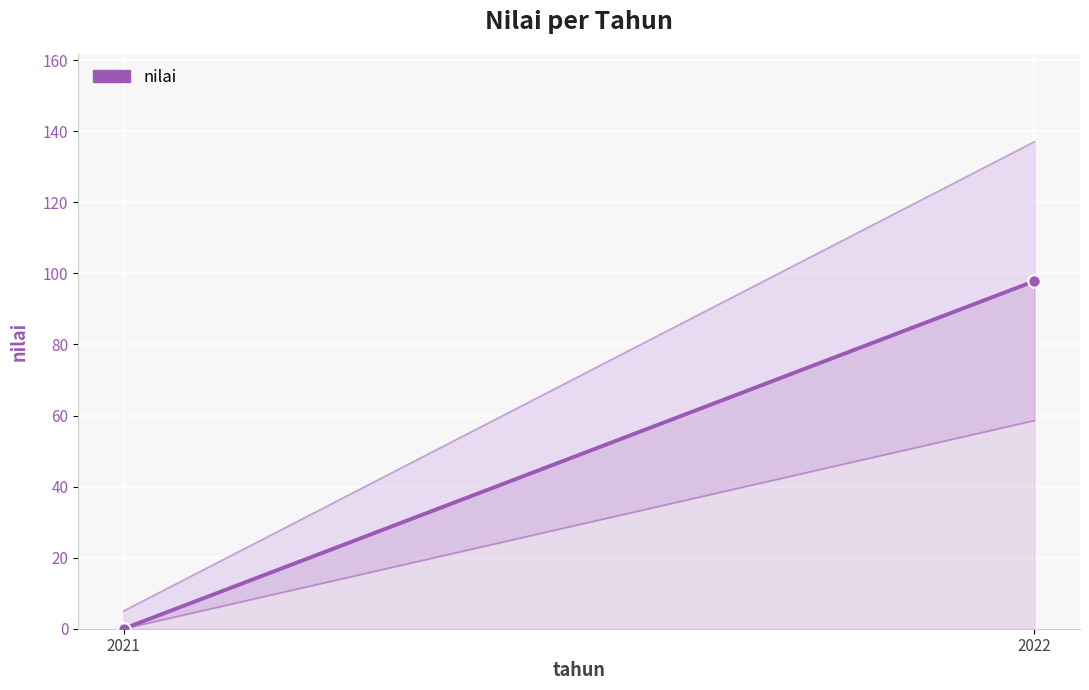

Is this an area chart (filled region under the line)?

No